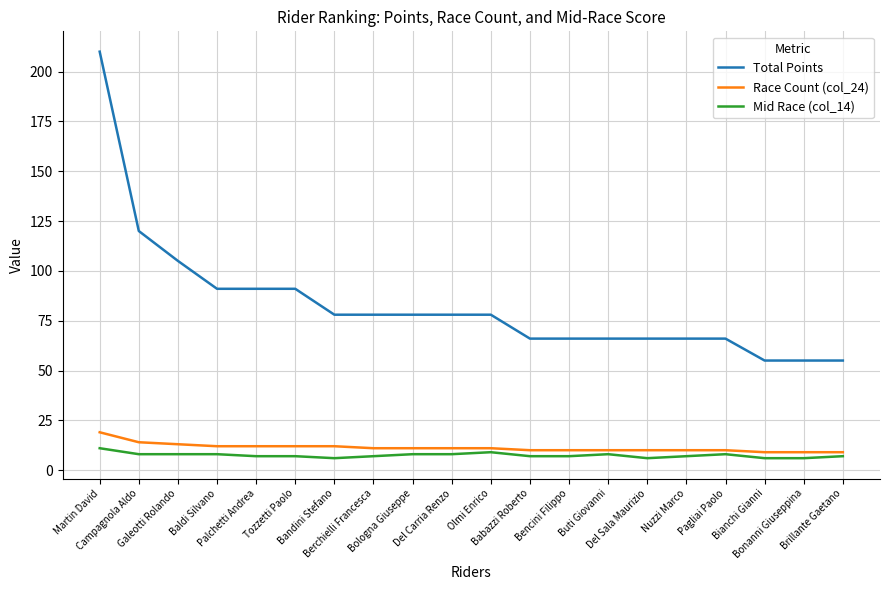

At Berchielli Francesca, list the series in order from smallest to largest.

Mid Race (col_14), Race Count (col_24), Total Points